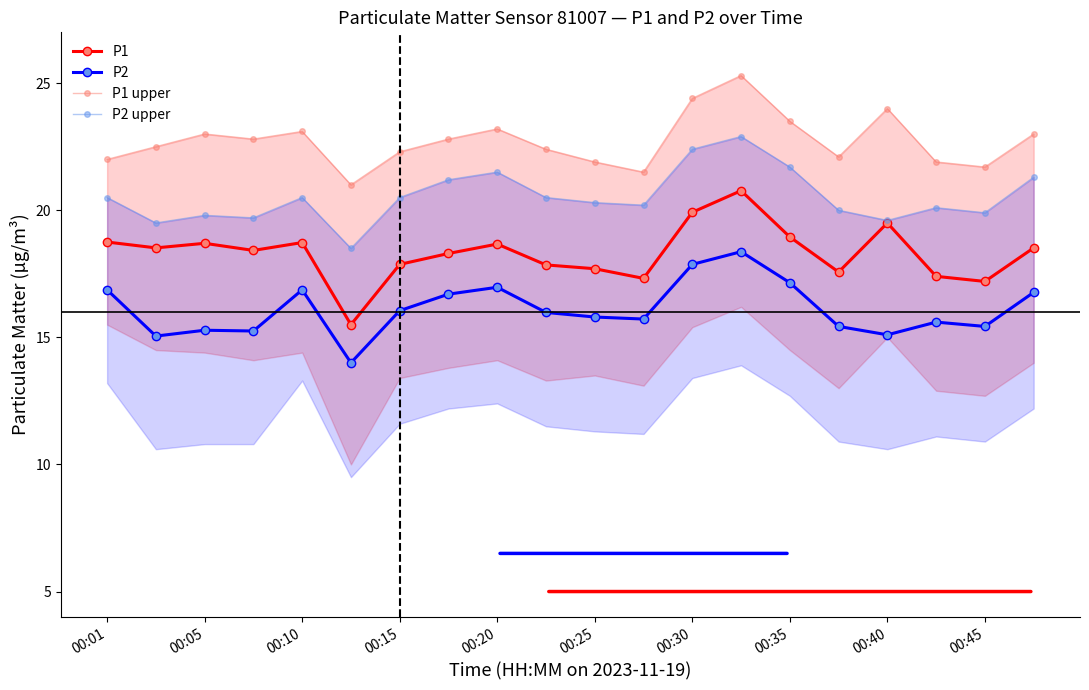

Which series has the largest total across all categories?

P1 upper